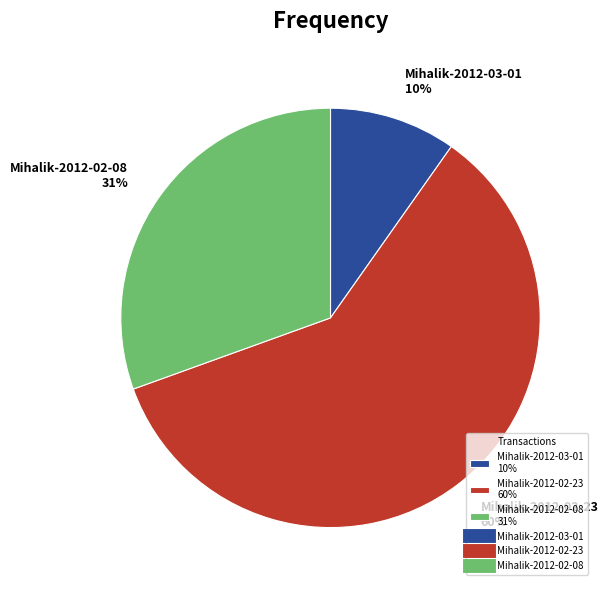

Which has a higher value, Mihalik-2012-03-01 10% or Mihalik-2012-02-08 31%?

Mihalik-2012-02-08 31%